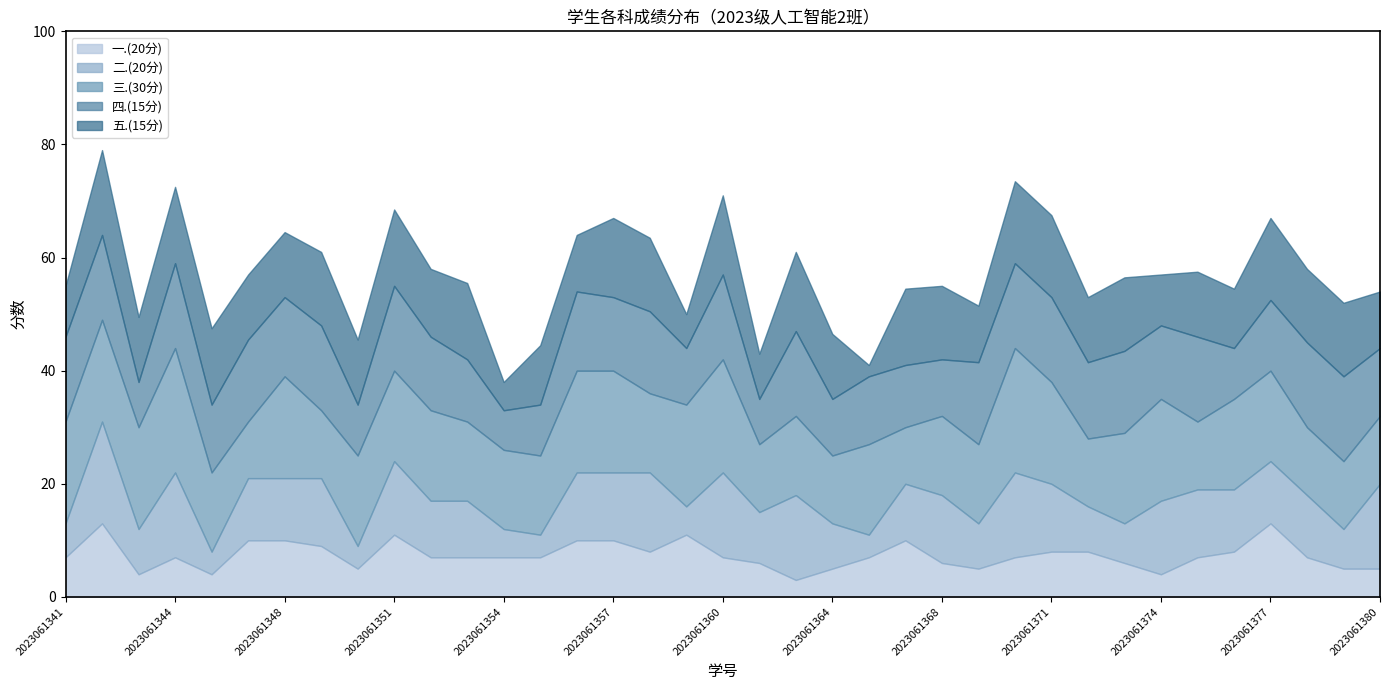

How many lines are shown in the chart?

5